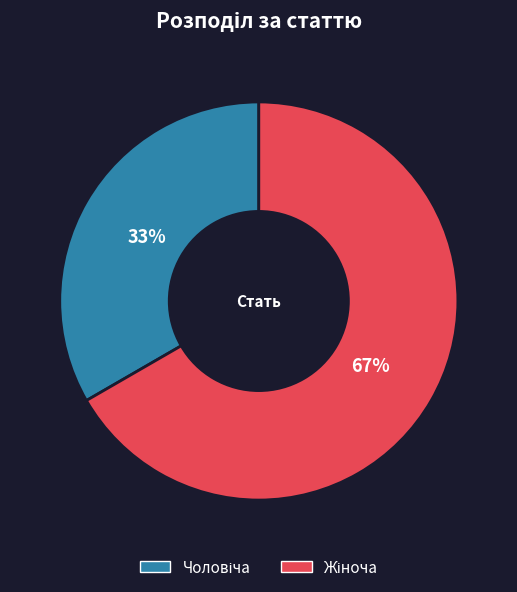

What is the change in value from Чоловіча to Жіноча?

+1